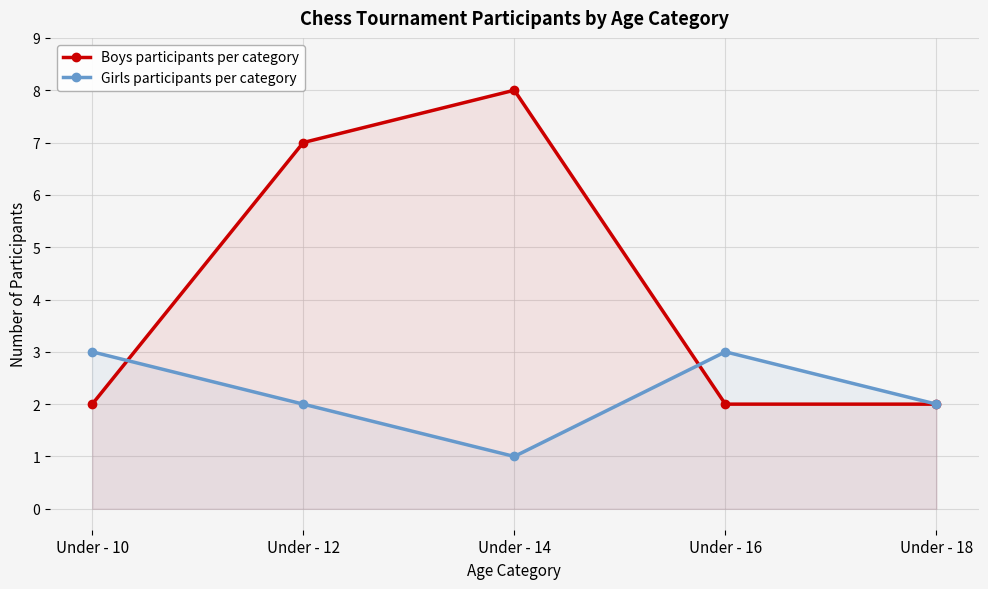

Where is the first local maximum for Boys participants per category?

Under - 14